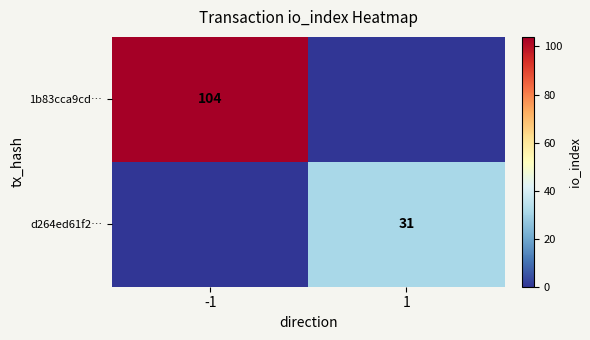

What is the total value across all series at -1?

104